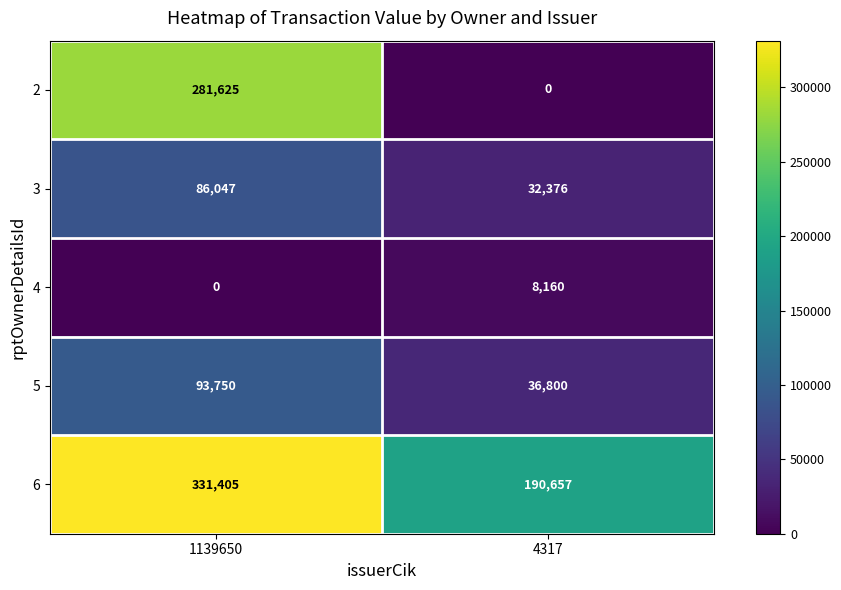

The value of 3 at 1139650 is 86047. True or false?

True